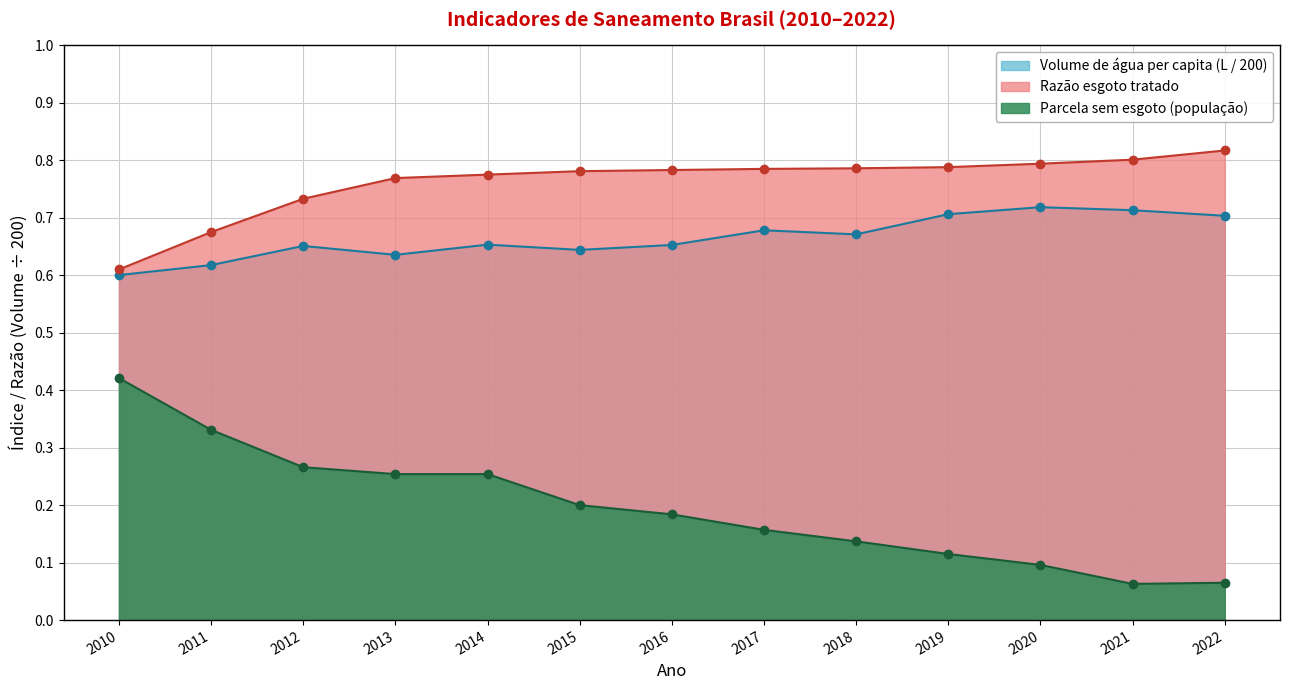

Reading left to right, list all the values displayed in this chart.

Parcela sem esgoto: 2010=0.4	2011=0.3	2012=0.3	2013=0.3	2014=0.3	2015=0.2	2016=0.2	2017=0.2	2018=0.1	2019=0.1	2020=0.1	2021=0.1	2022=0.1
Volume de água per capita (L): 2010=0.6	2011=0.6	2012=0.7	2013=0.6	2014=0.7	2015=0.6	2016=0.7	2017=0.7	2018=0.7	2019=0.7	2020=0.7	2021=0.7	2022=0.7
Razão esgoto tratado: 2010=0.6	2011=0.7	2012=0.7	2013=0.8	2014=0.8	2015=0.8	2016=0.8	2017=0.8	2018=0.8	2019=0.8	2020=0.8	2021=0.8	2022=0.8